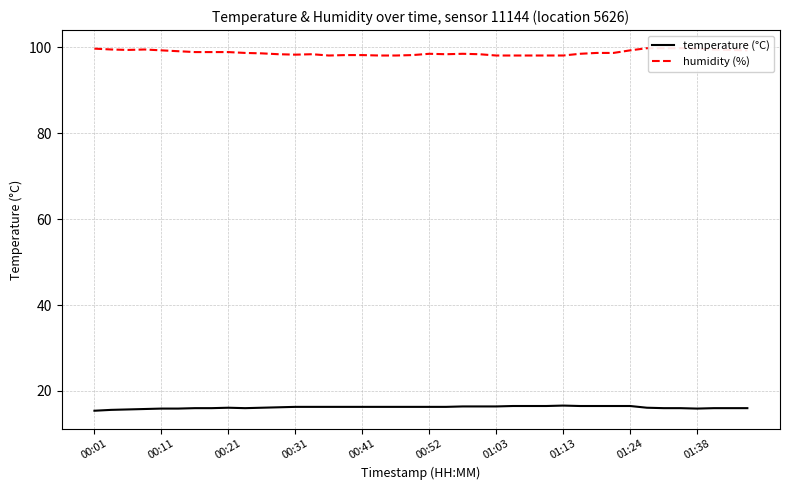

The value of temperature (°C) at 00:01 is 15.4. True or false?

True